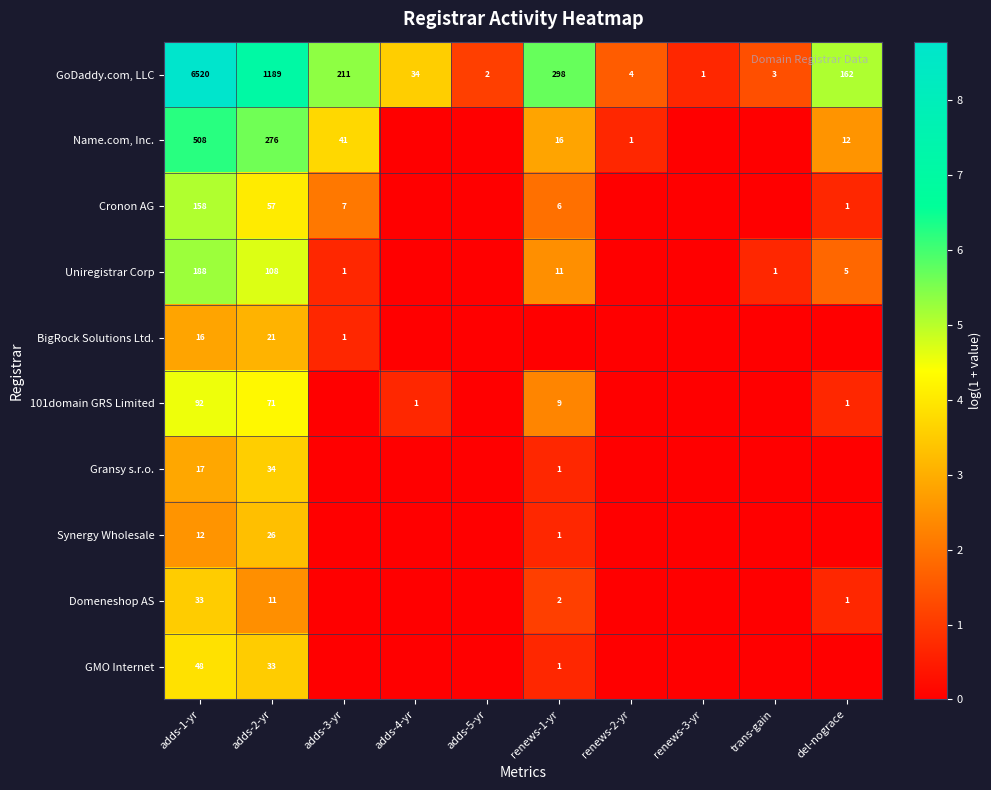

Between renews-1-yr and adds-5-yr, which is larger?

renews-1-yr